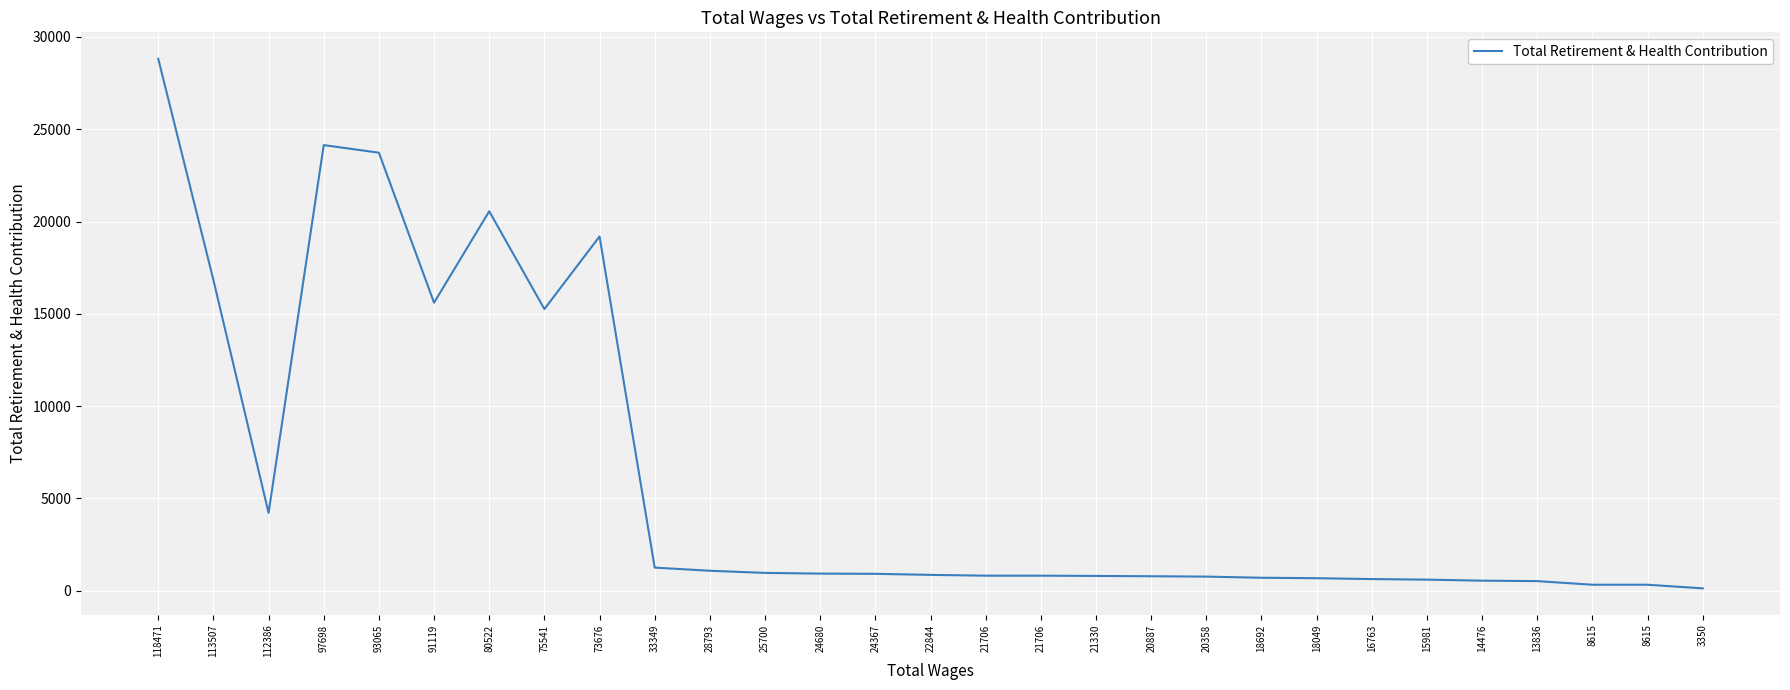

Rank the categories by value from lowest to highest.

3350, 8615, 8615, 13836, 14476, 15981, 16763, 18049, 18692, 20358, 20887, 21330, 21706, 21706, 22844, 24367, 24680, 25700, 28793, 33349, 112386, 75541, 91119, 113507, 73676, 80522, 93065, 97698, 118471